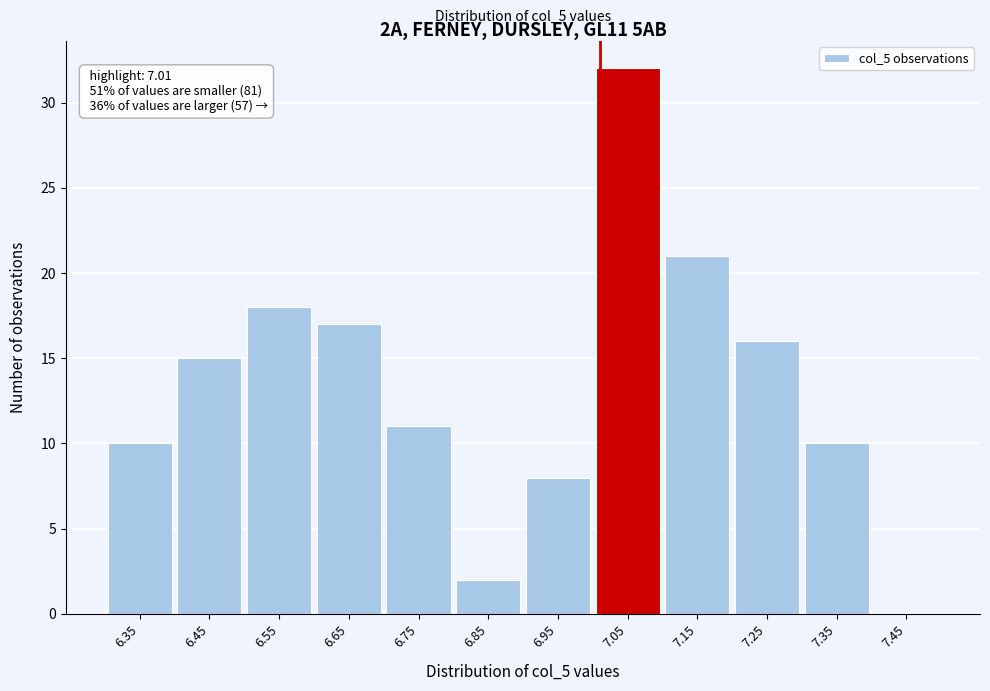

Over which range of the x-axis is the bar tallest?

7.0 to 7.1